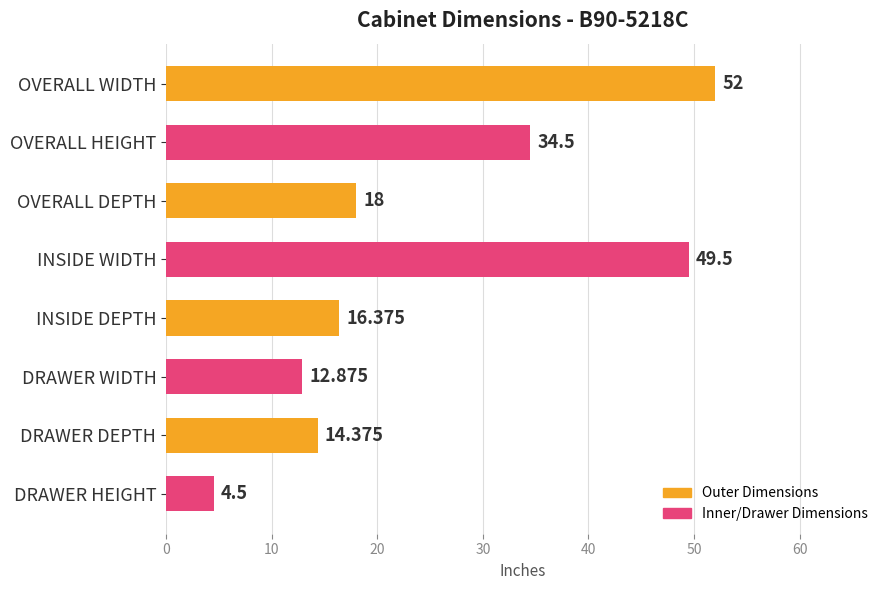

What is the sum of all values?

202.1